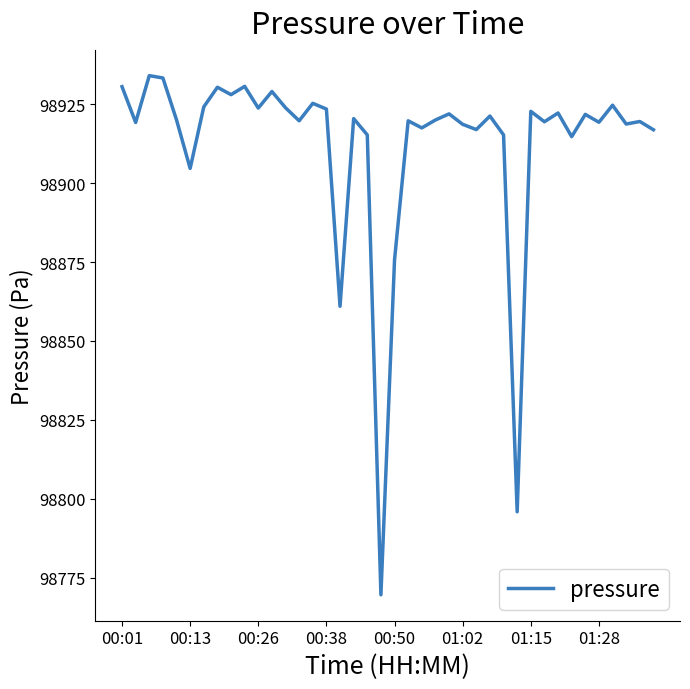

What is the maximum value shown in the chart?

98934.1